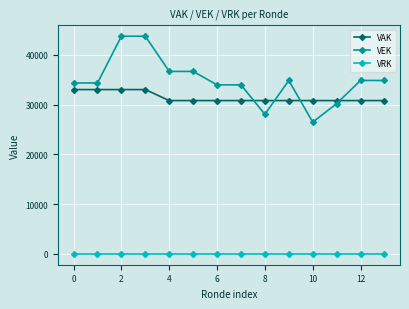

Which series has the largest total across all categories?

VEK